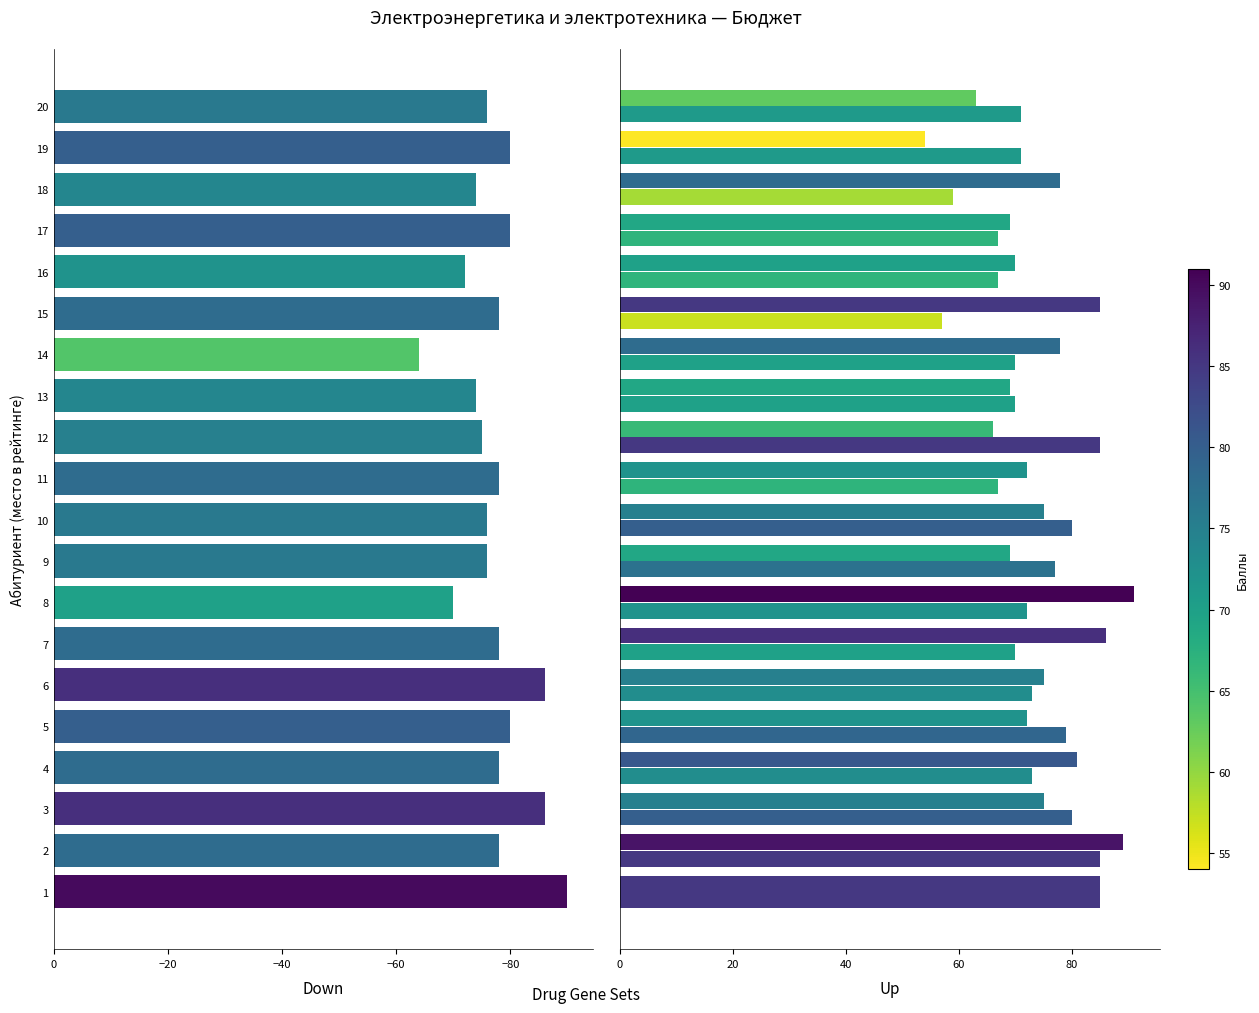

Does the chart contain stacked bars?

No